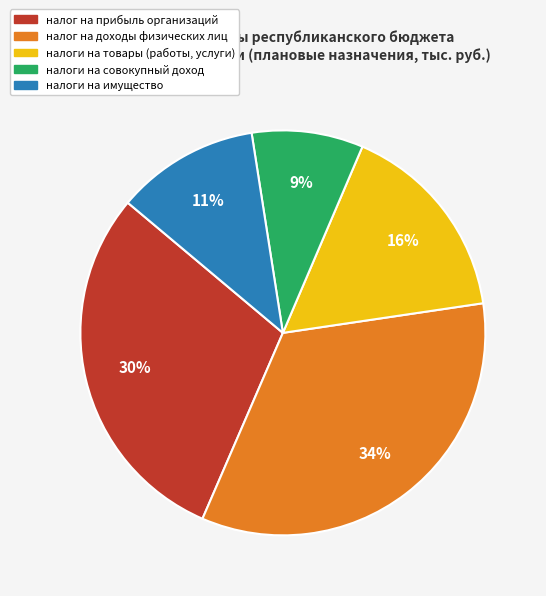

What percentage is the налог на доходы физических лиц slice, to the nearest percent?

34%